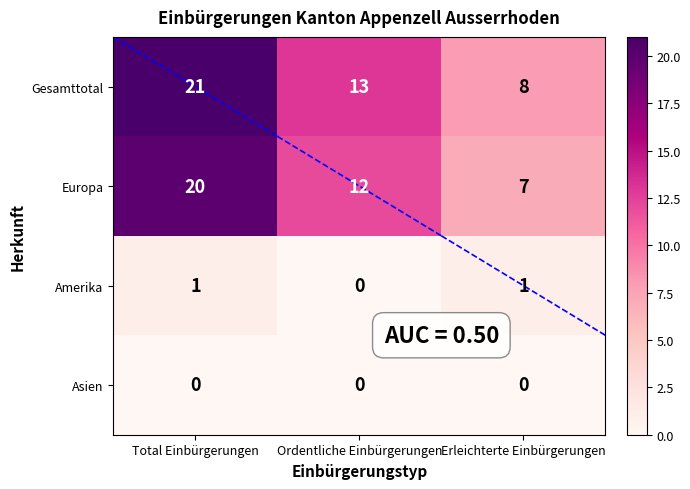

Reading left to right, list all the values displayed in this chart.

Gesamttotal: Total Einbürgerungen=21	Ordentliche Einbürgerungen=13	Erleichterte Einbürgerungen=8
Europa: Total Einbürgerungen=20	Ordentliche Einbürgerungen=12	Erleichterte Einbürgerungen=7
Amerika: Total Einbürgerungen=1	Ordentliche Einbürgerungen=0	Erleichterte Einbürgerungen=1
Asien: Total Einbürgerungen=0	Ordentliche Einbürgerungen=0	Erleichterte Einbürgerungen=0